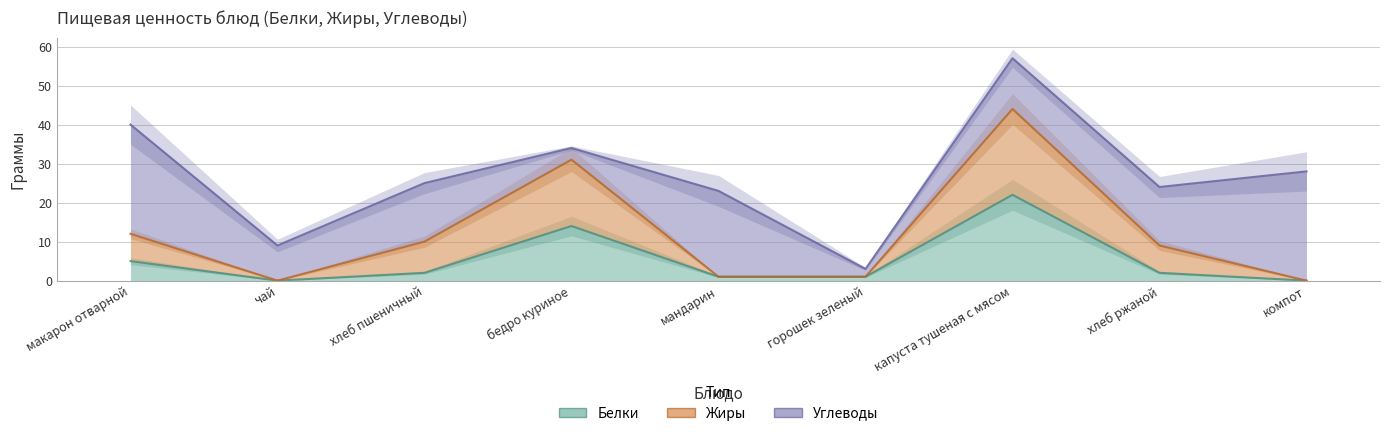

Rank the series by their maximum value, from highest to lowest.

Жиры, Белки